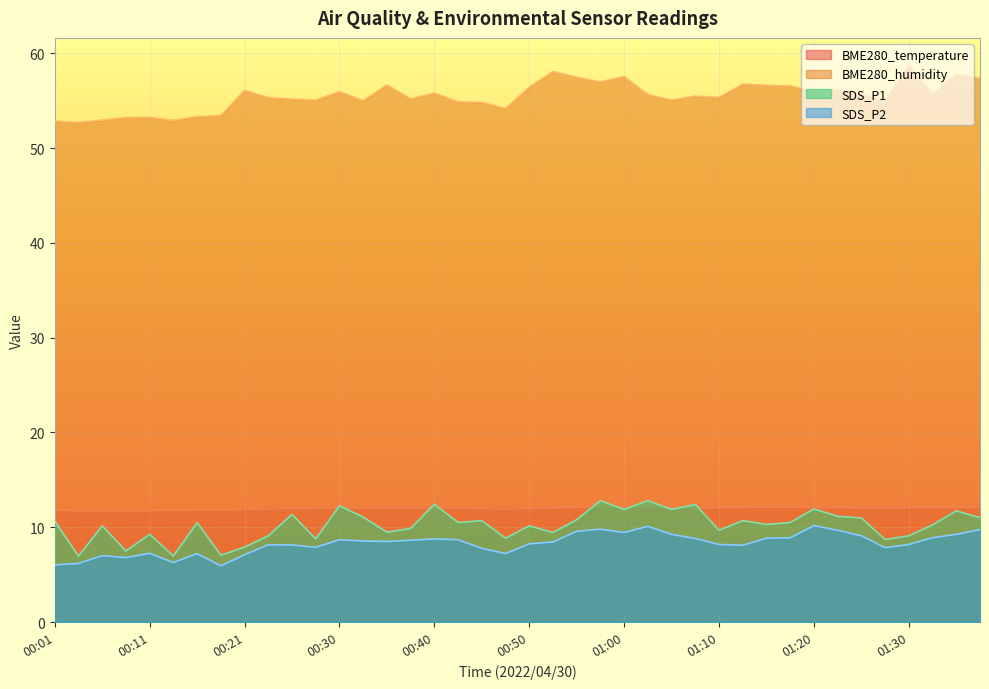

How many lines are shown in the chart?

4